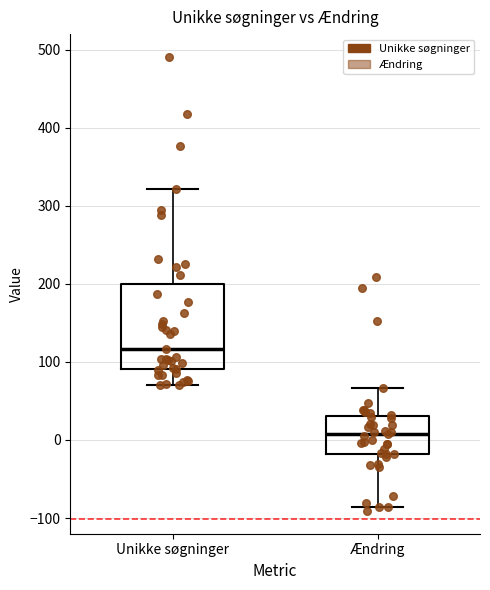

Which box has the highest median line?

Unikke søgninger